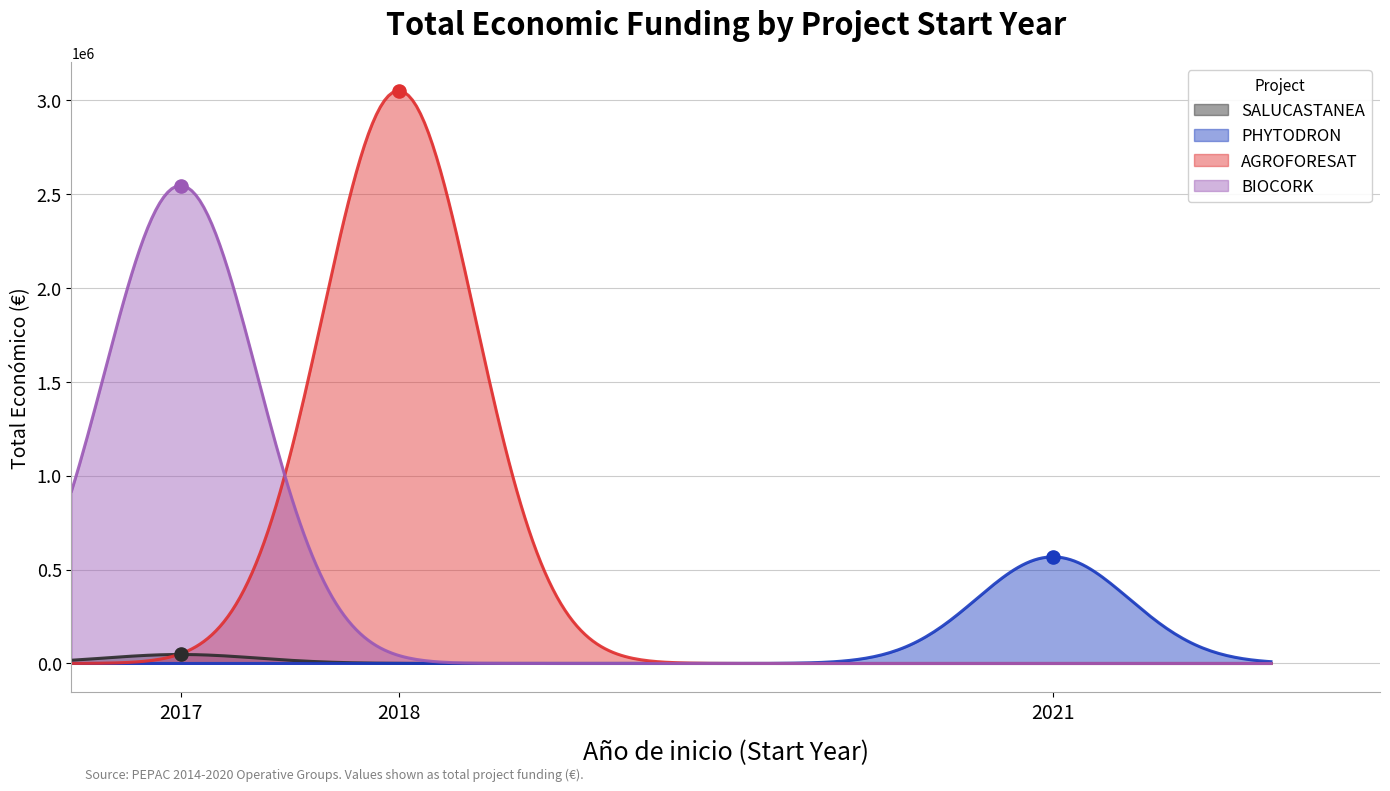

What is the change in value from SALUCASTANEA to BIOCORK?

+2498283